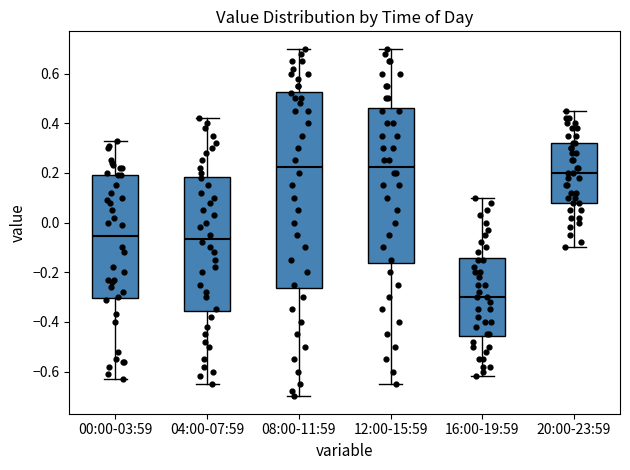

Where is the lower edge of the box for 00:00-03:59 on the y-axis? The values are not printed on the chart, so give them approximately, as read against the axis.

-0.30